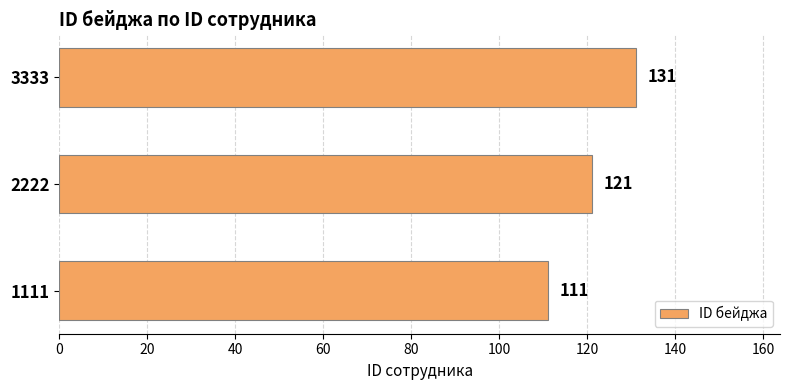

What is the sum of all values?

363